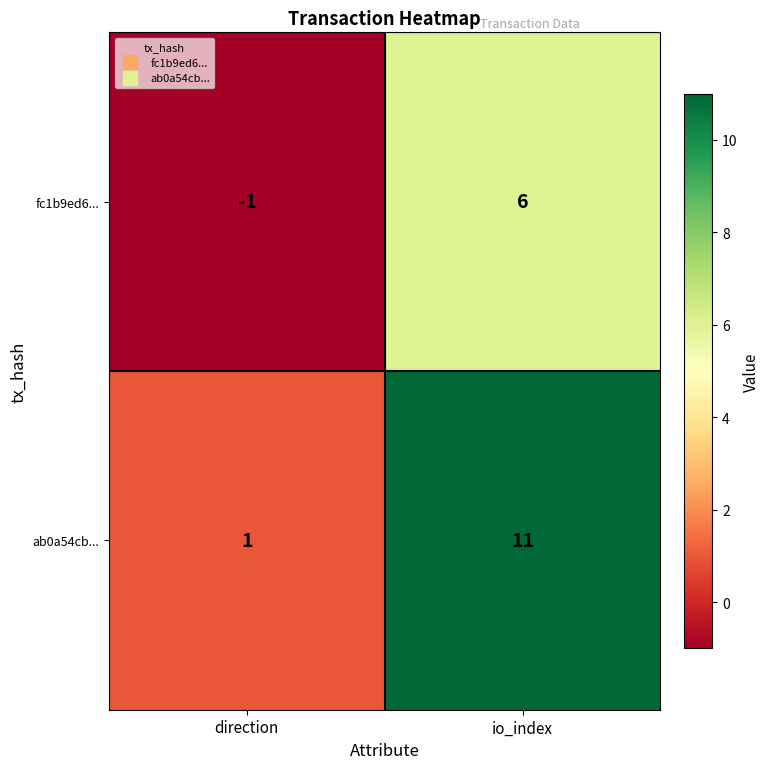

List the labels in order of fc1b9ed6... value, smallest first.

direction, io_index